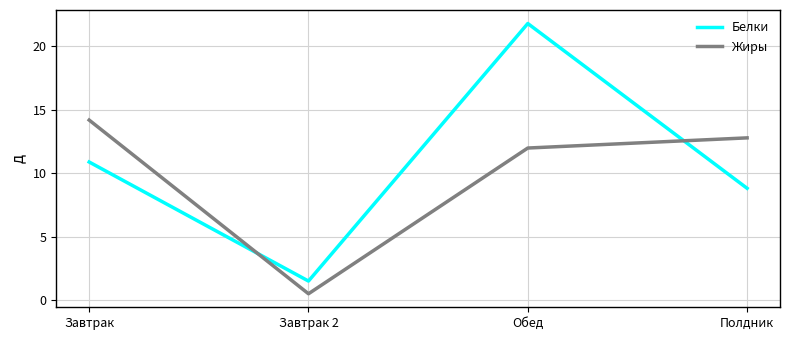

List the labels in order of Белки value, largest first.

Обед, Завтрак, Полдник, Завтрак 2